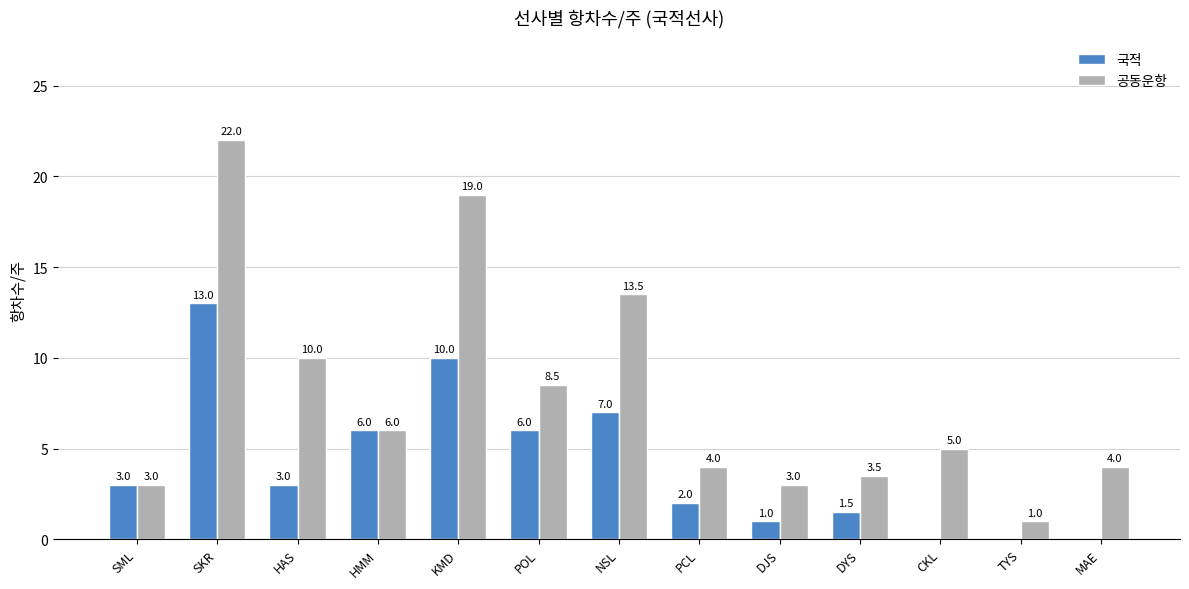

Is the value of 국적 at SML greater than the value of 공동운항 at PCL?

No